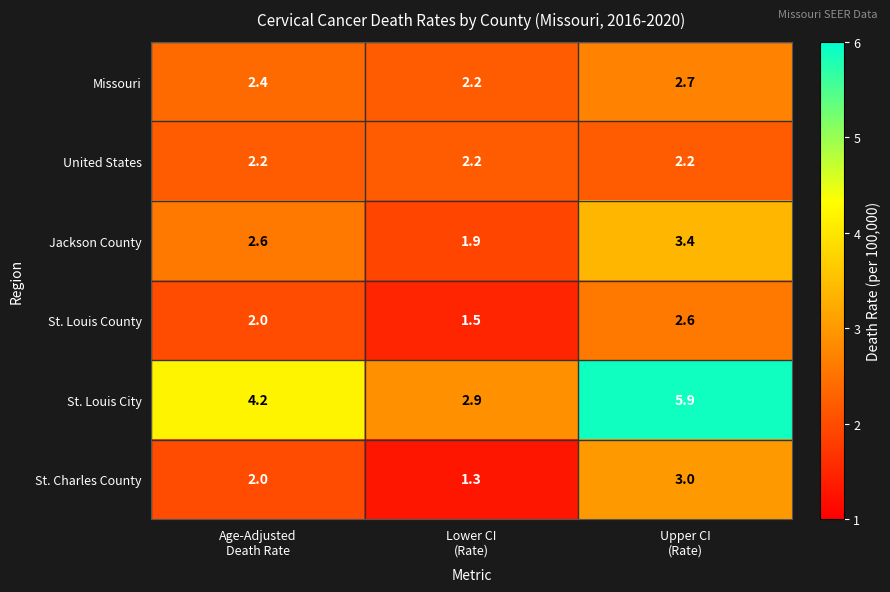

What is the difference between the maximum and minimum values in the St. Charles County series?

1.7